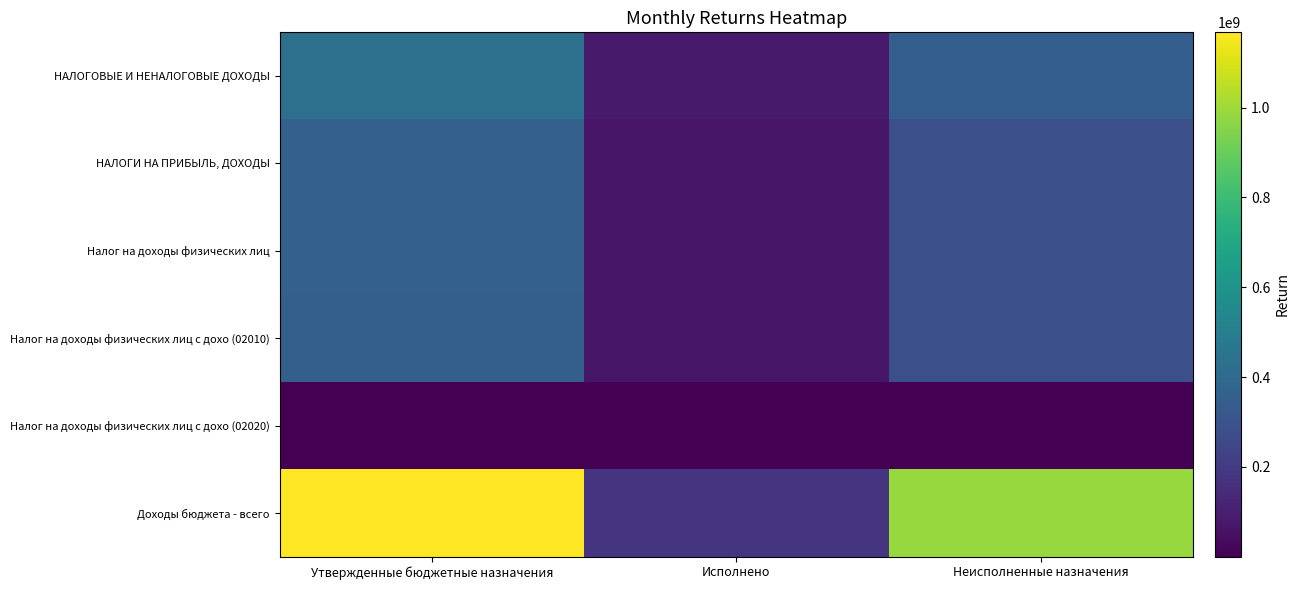

Rank the series by their maximum value, from lowest to highest.

Налог на доходы физических лиц с дохо (02020), Налог на доходы физических лиц с дохо (02010), НАЛОГИ НА ПРИБЫЛЬ, ДОХОДЫ, Налог на доходы физических лиц, НАЛОГОВЫЕ И НЕНАЛОГОВЫЕ ДОХОДЫ, Доходы бюджета - всего